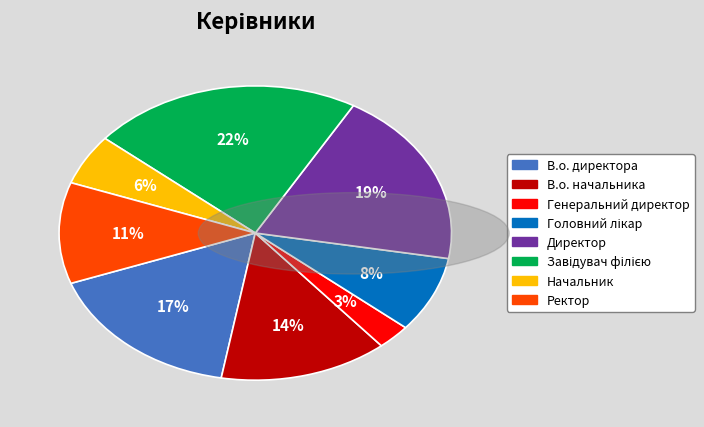

Approximately how many times larger is the value at Ректор compared to Директор?

0.6